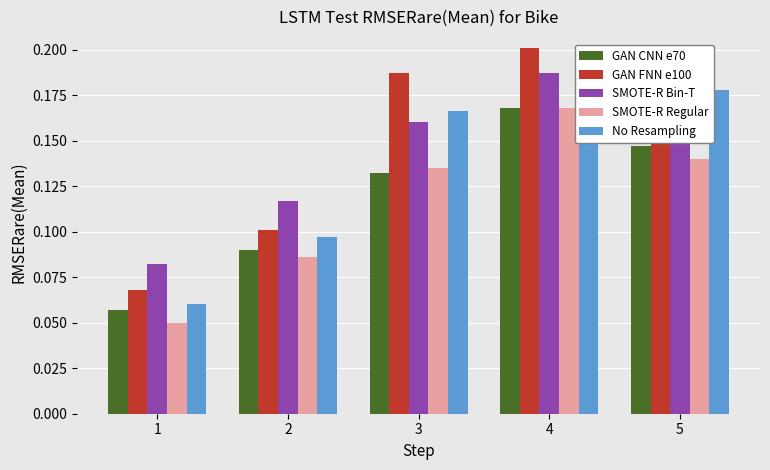

What is the total value across all series at 3?

0.8